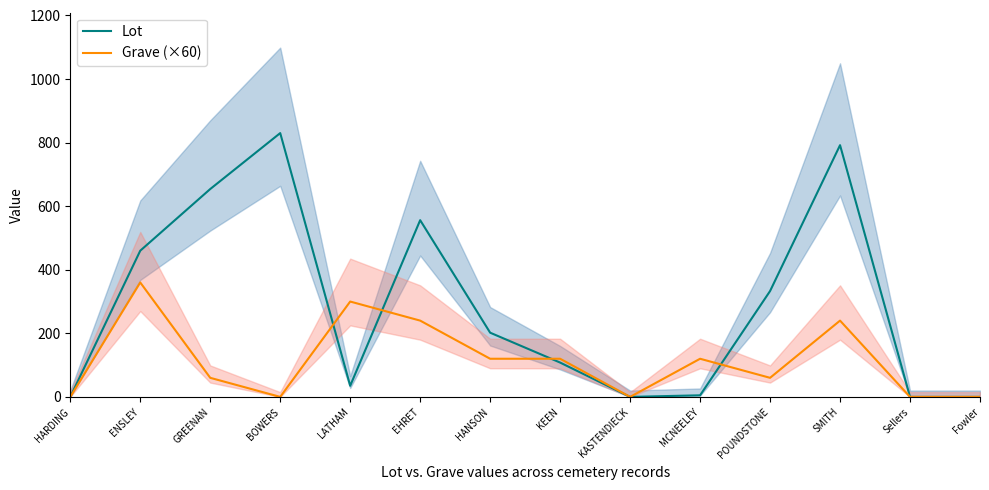

Where do Lot and Grave (×60) first cross each other?

BOWERS and LATHAM